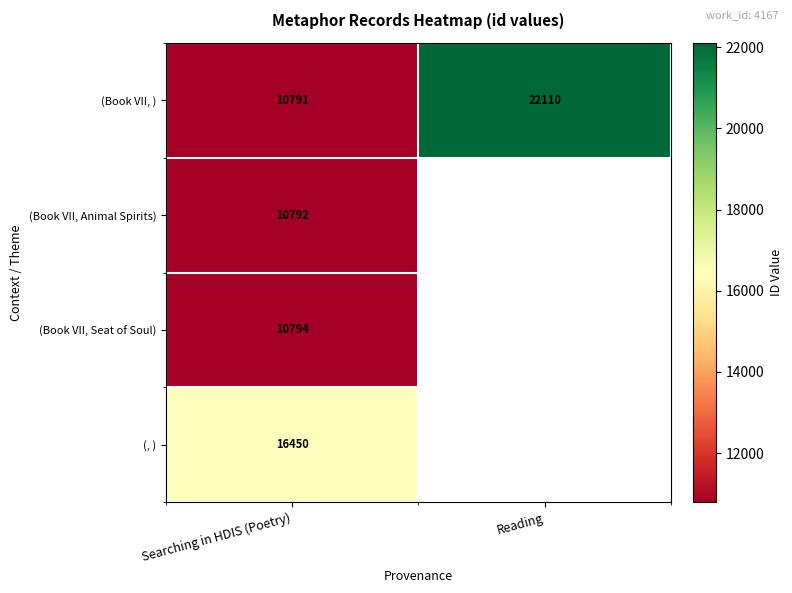

List the labels in order of (Book VII, ) value, smallest first.

Searching in HDIS (Poetry), Reading